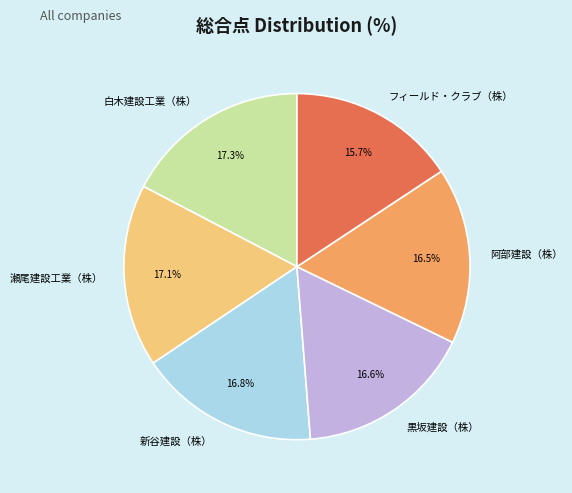

To the nearest percent, what percentage of the pie is 新谷建設（株）?

17%